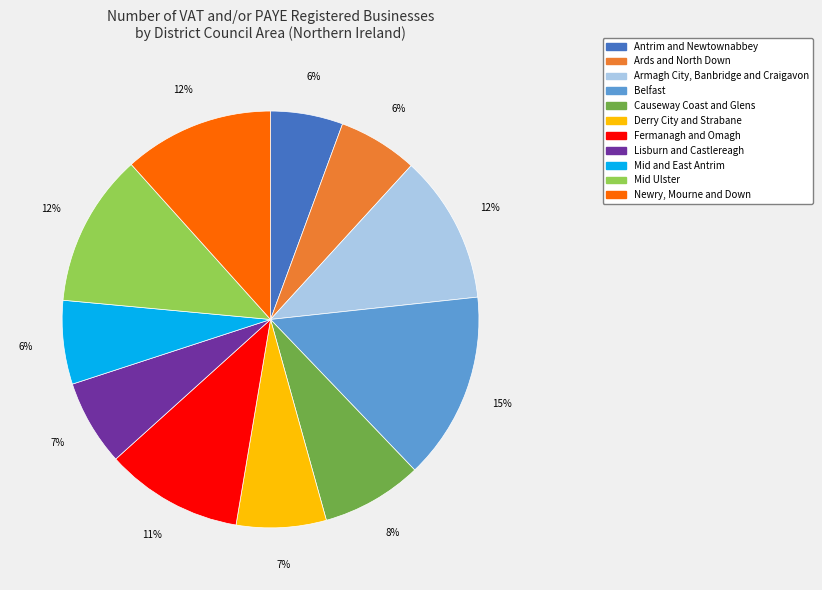

Is the sum of Derry City and Strabane and Lisburn and Castlereagh greater than half?

No